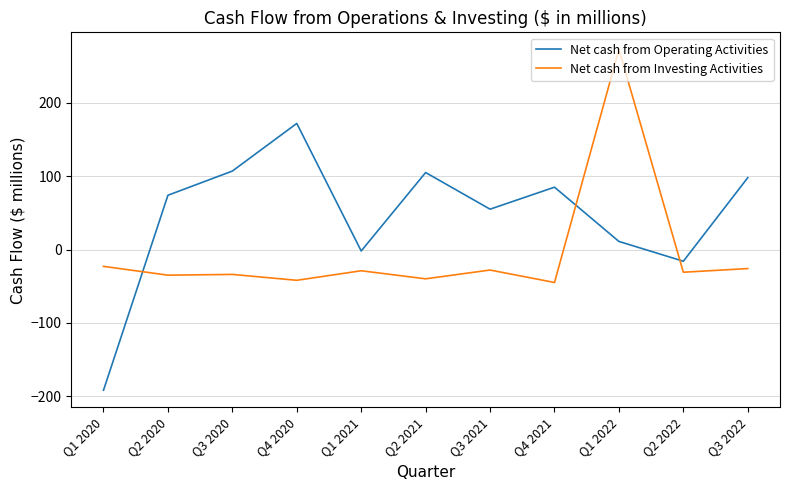

Where do Net cash from Operating Activities and Net cash from Investing Activities first cross each other?

Q1 2020 and Q2 2020